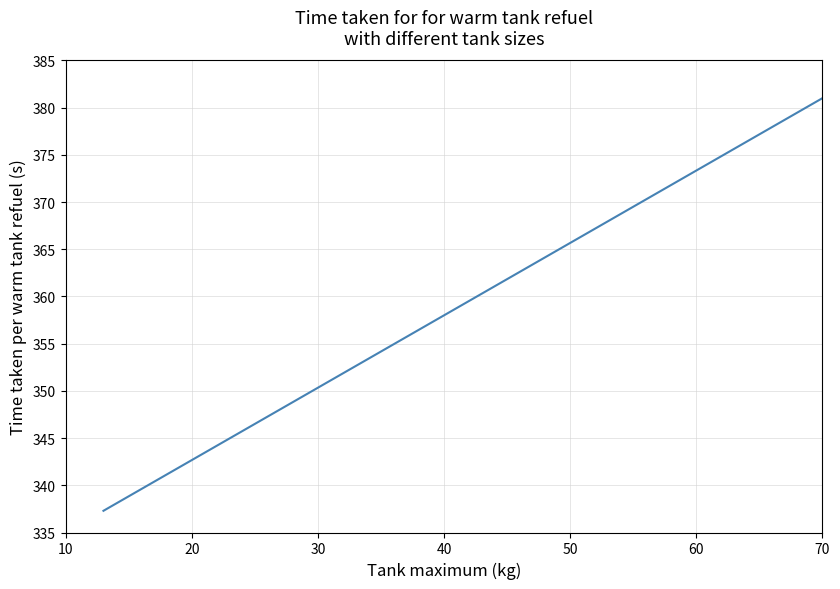

What is the difference between the maximum and minimum values?

43.7